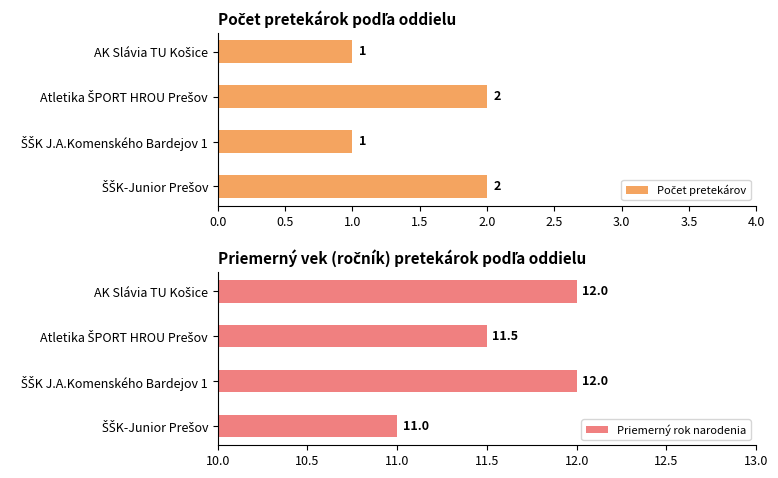

What is the average value of the Priemerný rok narodenia series?

11.6